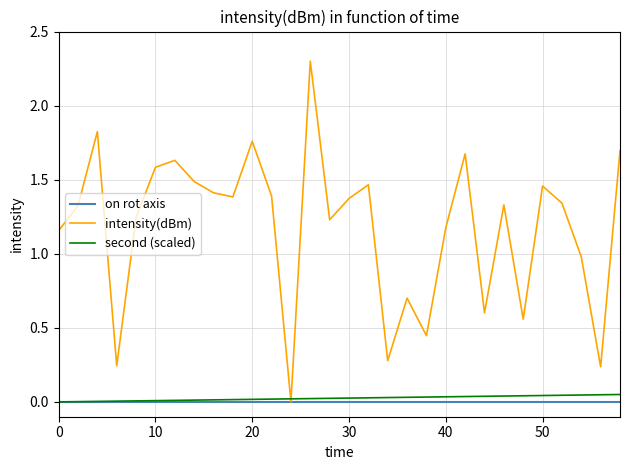

Which series has the widest spread of values?

intensity(dBm)